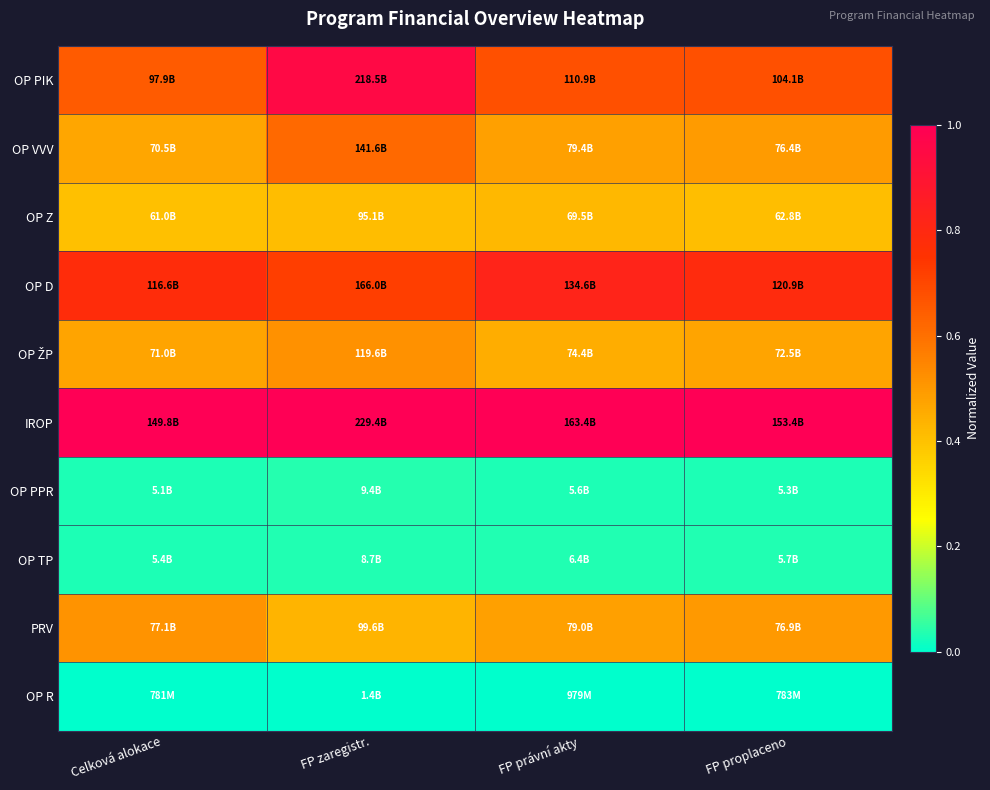

What is the spread (max minus min) of values at FP právní akty?

1.0